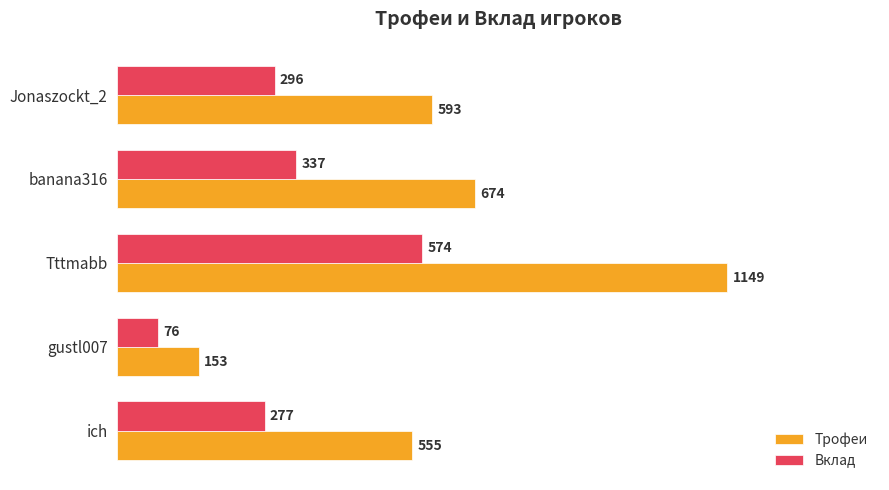

What is the minimum value shown in the chart?

76